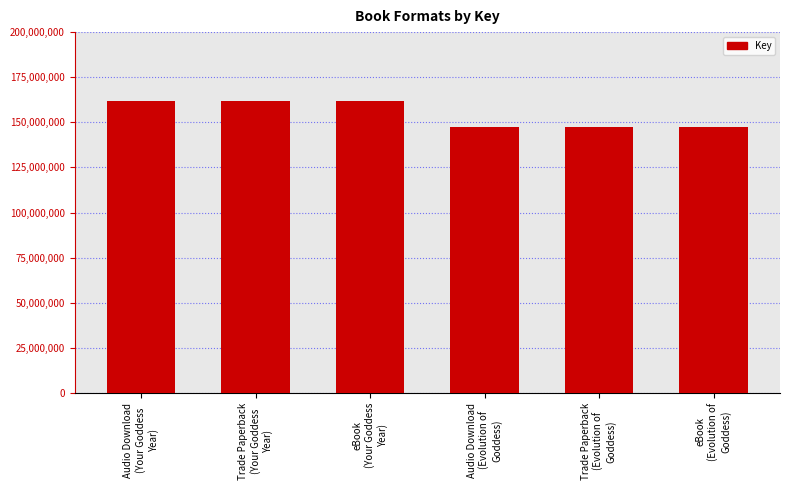

What is the value of the 1st bar from the left?

161581825